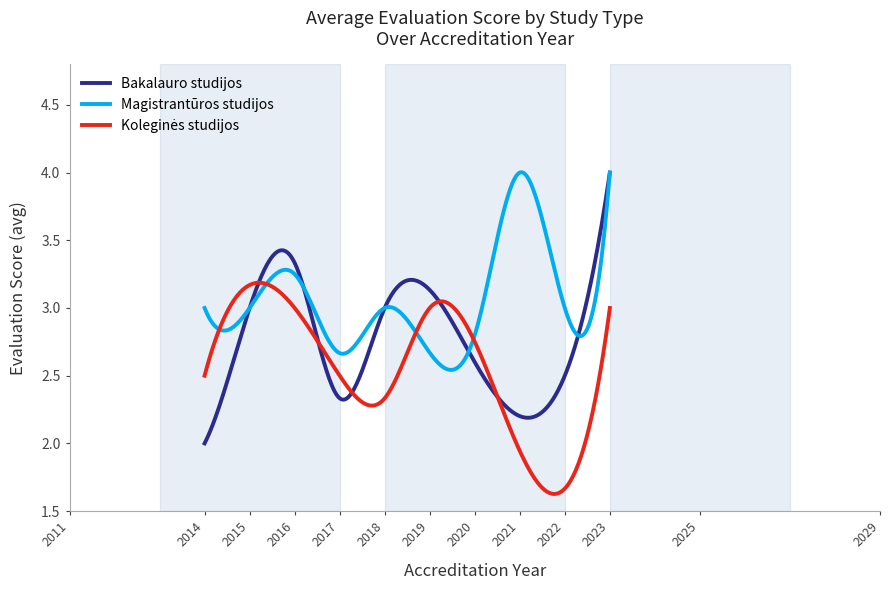

True or false: Koleginės studijos and Bakalauro studijos cross at least once.

True